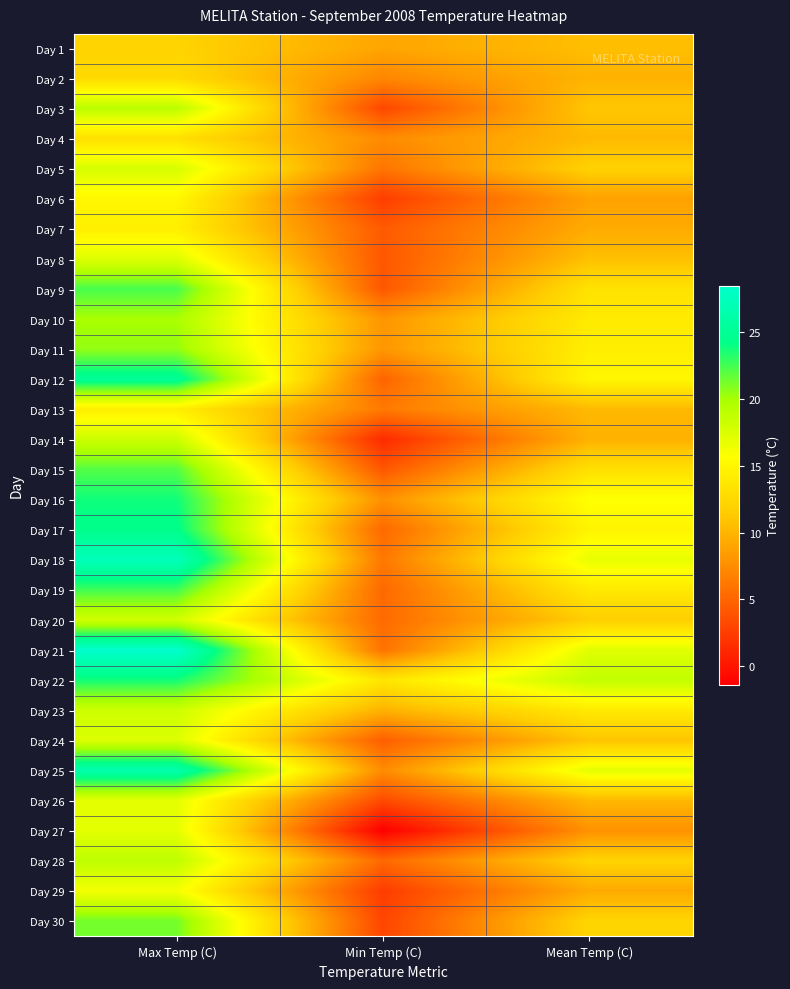

Which label corresponds to the largest value in the chart?

Max Temp (C)